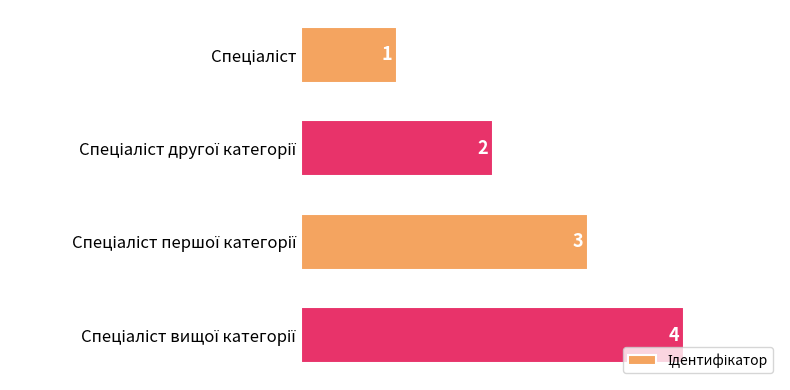

What is the value of the 1st bar from the top?

1